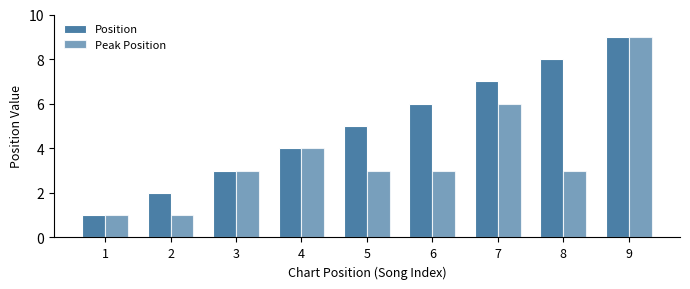

How many bars are there in total?

18